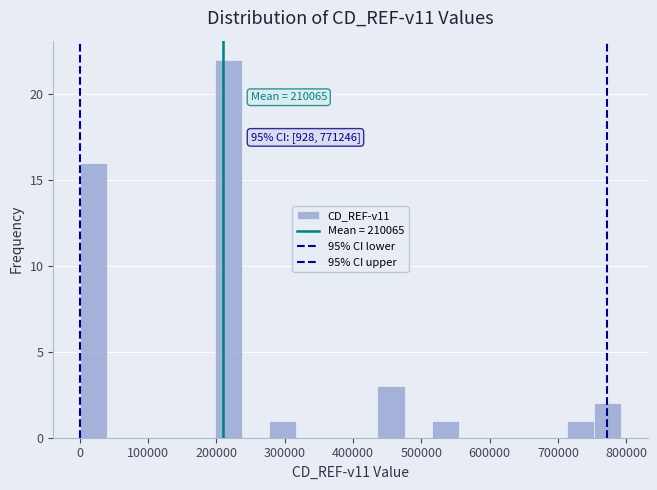

Read against the x-axis, roughly where is the centre of the tallest bar?

220000